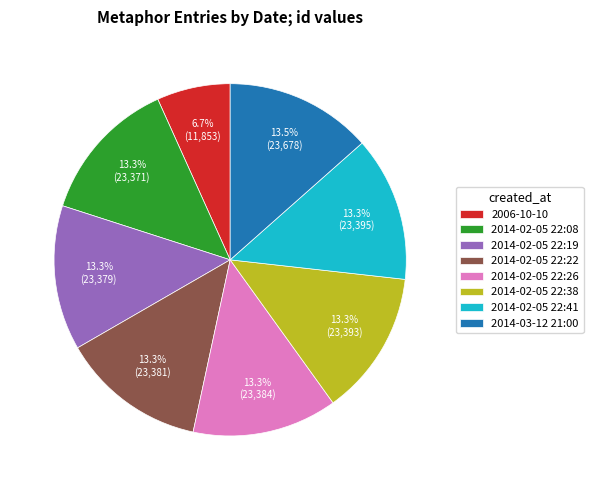

What is the ratio of the value at 2014-02-05 22:26 to the value at 2014-02-05 22:08?

1.0